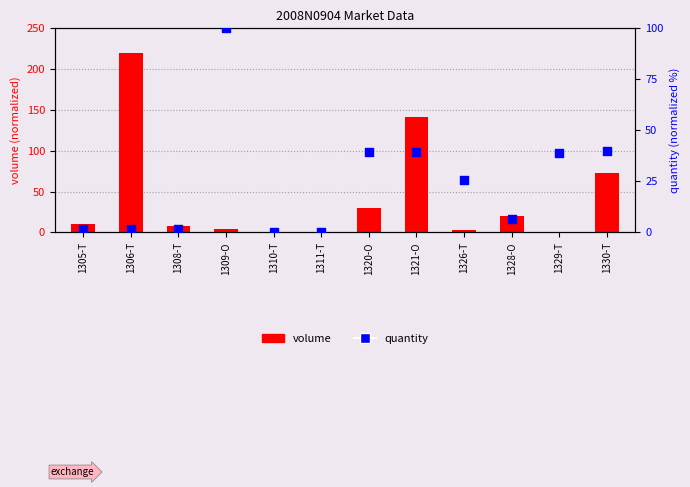

At how many categories does at least one series exceed 143?

1